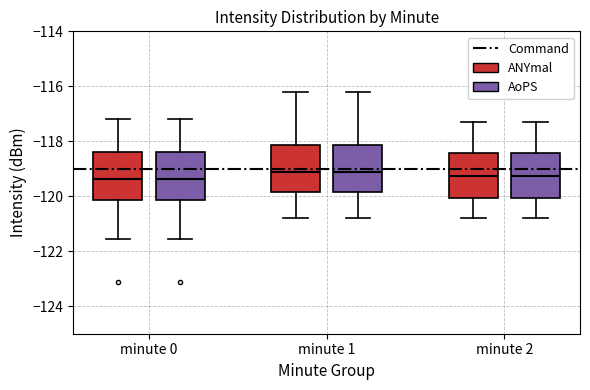

Reading left to right, transcribe this box plot: for each box, give where its median line is, the range the box spans, and where its two whiskers end, as read against the y-axis. The values are not printed on the chart, so give them approximately, as read against the axis.

minute 0 (ANYmal): median -119.4, box -120.2 to -118.4, whiskers -121.6 to -117.2
minute 0 (AoPS): median -119.4, box -120.2 to -118.4, whiskers -121.6 to -117.2
minute 1 (ANYmal): median -119.2, box -119.8 to -118.2, whiskers -120.8 to -116.2
minute 1 (AoPS): median -119.2, box -119.8 to -118.2, whiskers -120.8 to -116.2
minute 2 (ANYmal): median -119.2, box -120.0 to -118.4, whiskers -120.8 to -117.2
minute 2 (AoPS): median -119.2, box -120.0 to -118.4, whiskers -120.8 to -117.2